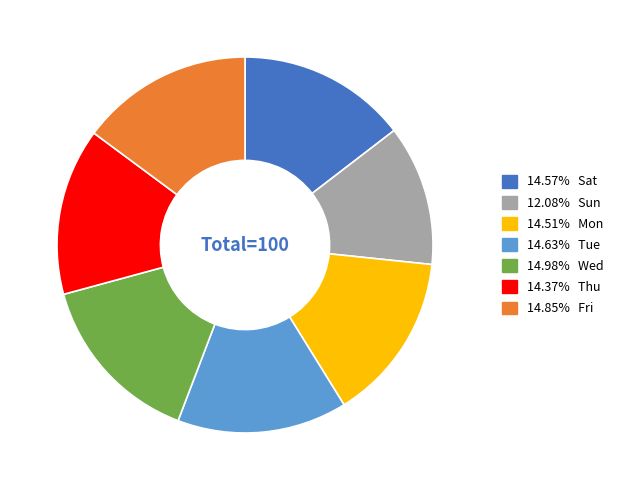

Is there any slice that represents more than half of the pie?

No